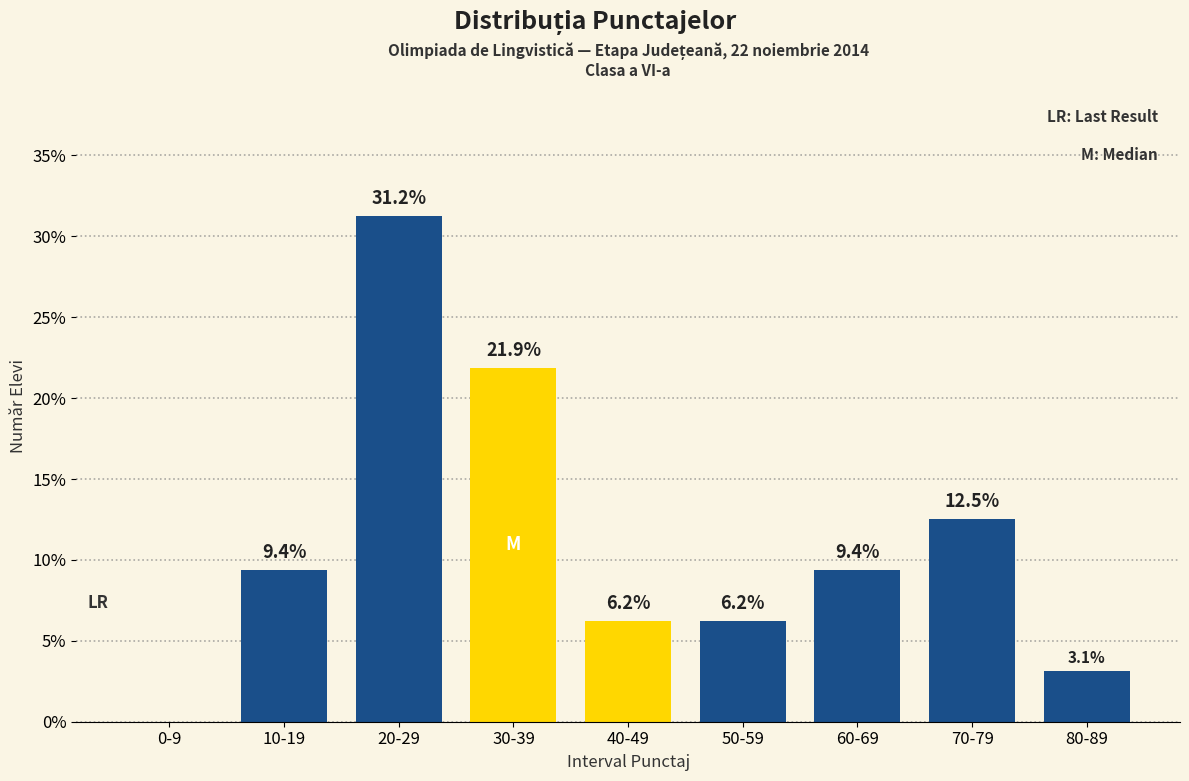

Between 40-49 and 70-79, which is larger?

70-79